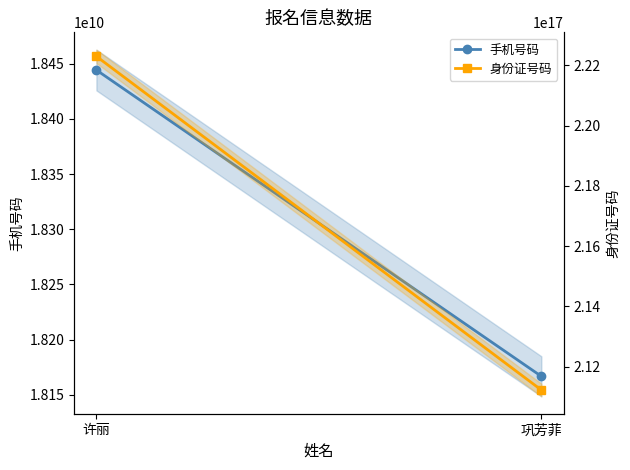

What is the sum of all 手机号码 values?

36610950146